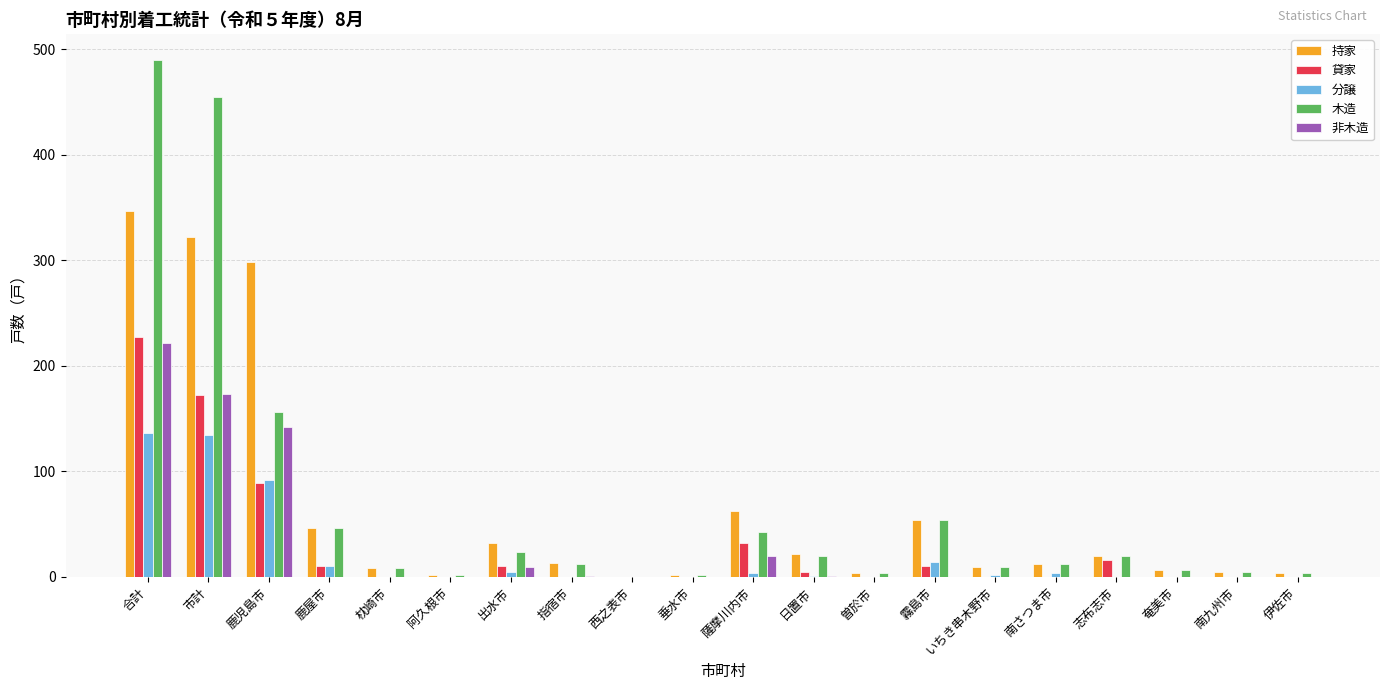

What is the difference between the 非木造 values at 市計 and 垂水市?

173